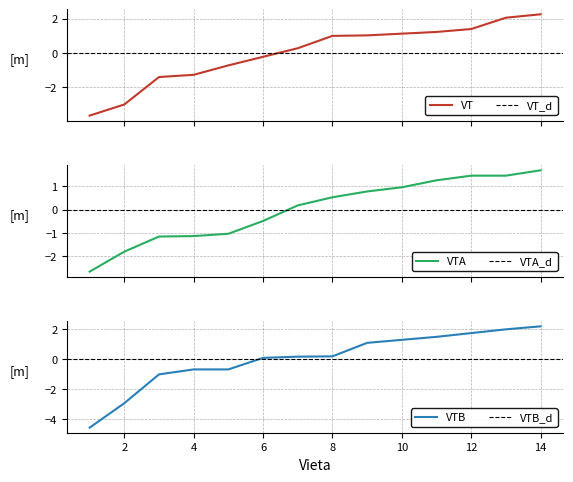

How many distinct data groups are displayed?

3